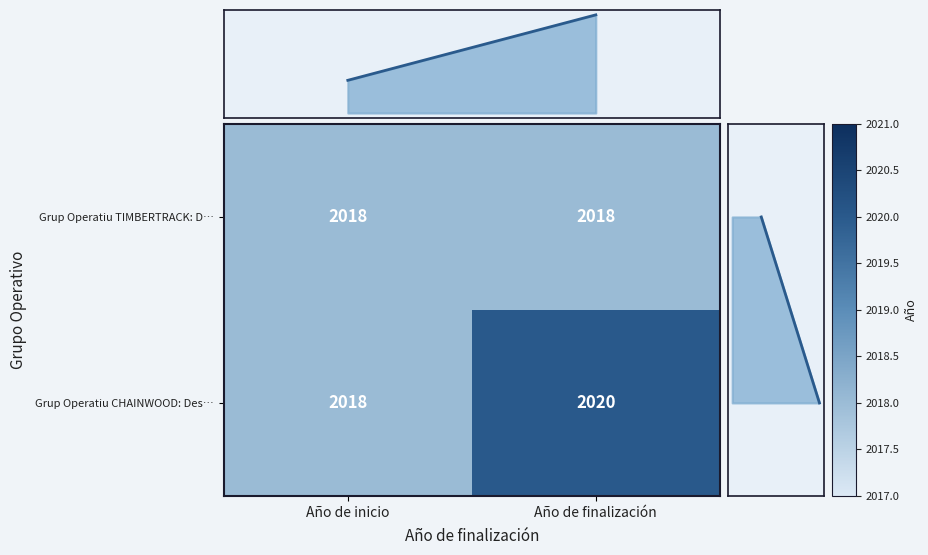

True or false: Grup Operatiu TIMBERTRACK: D… has a value of 2942 at Año de finalización.

False